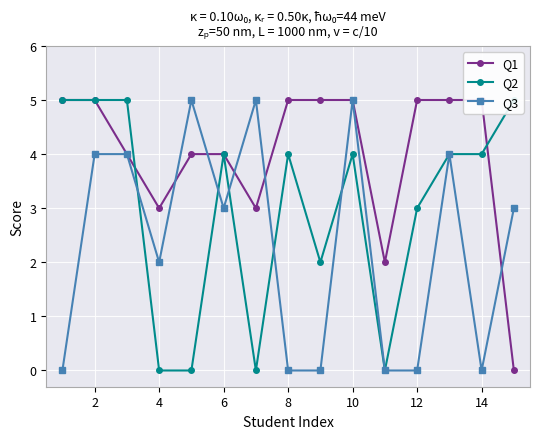

How many values in Q3 are above zero?

9